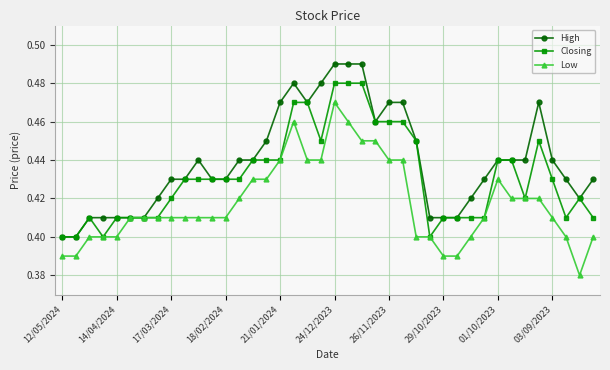

True or false: Low has more than 1 points higher than both neighbors.

True